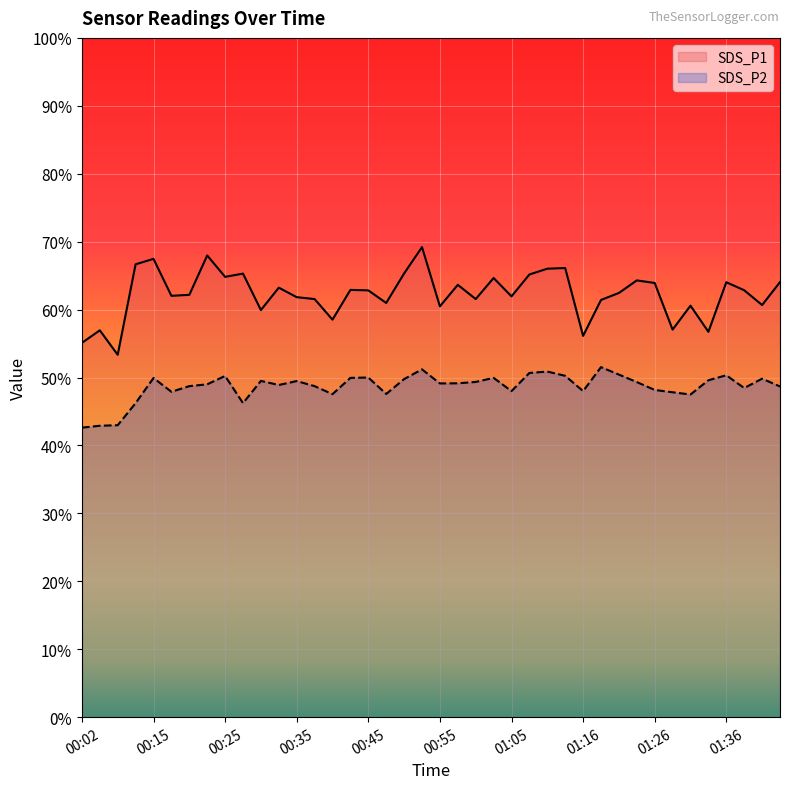

True or false: SDS_P2 and SDS_P1 cross at least once.

False